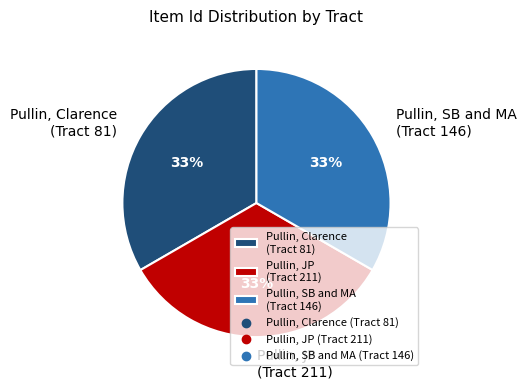

Combined, do Pullin, SB and MA (Tract 146) and Pullin, JP (Tract 211) account for over 50%?

Yes